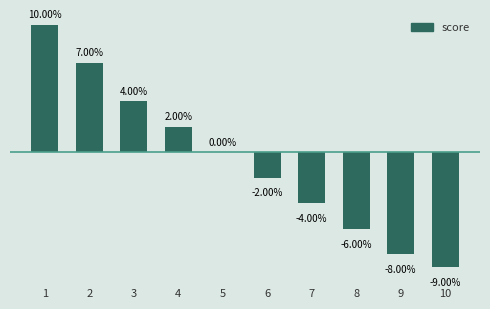

What is the average value?

-1